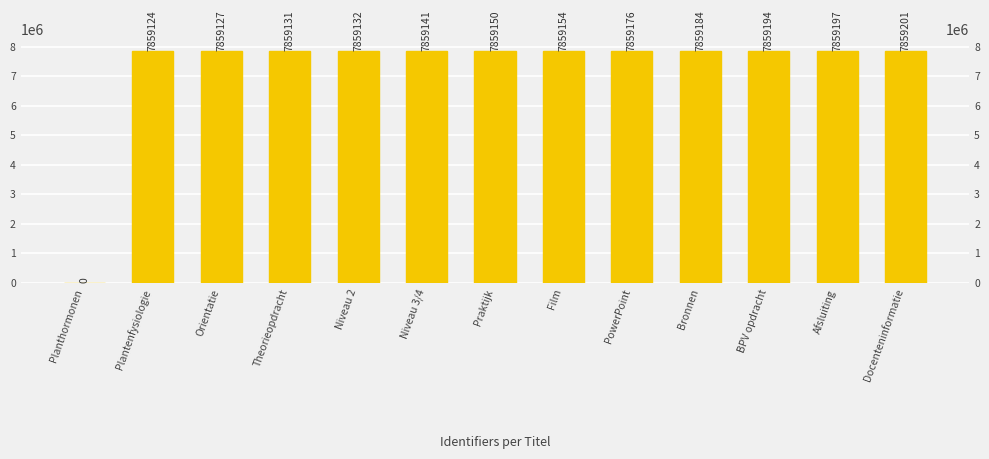

Where is the data nearest to the value 3929600?

Plantenfysiologie